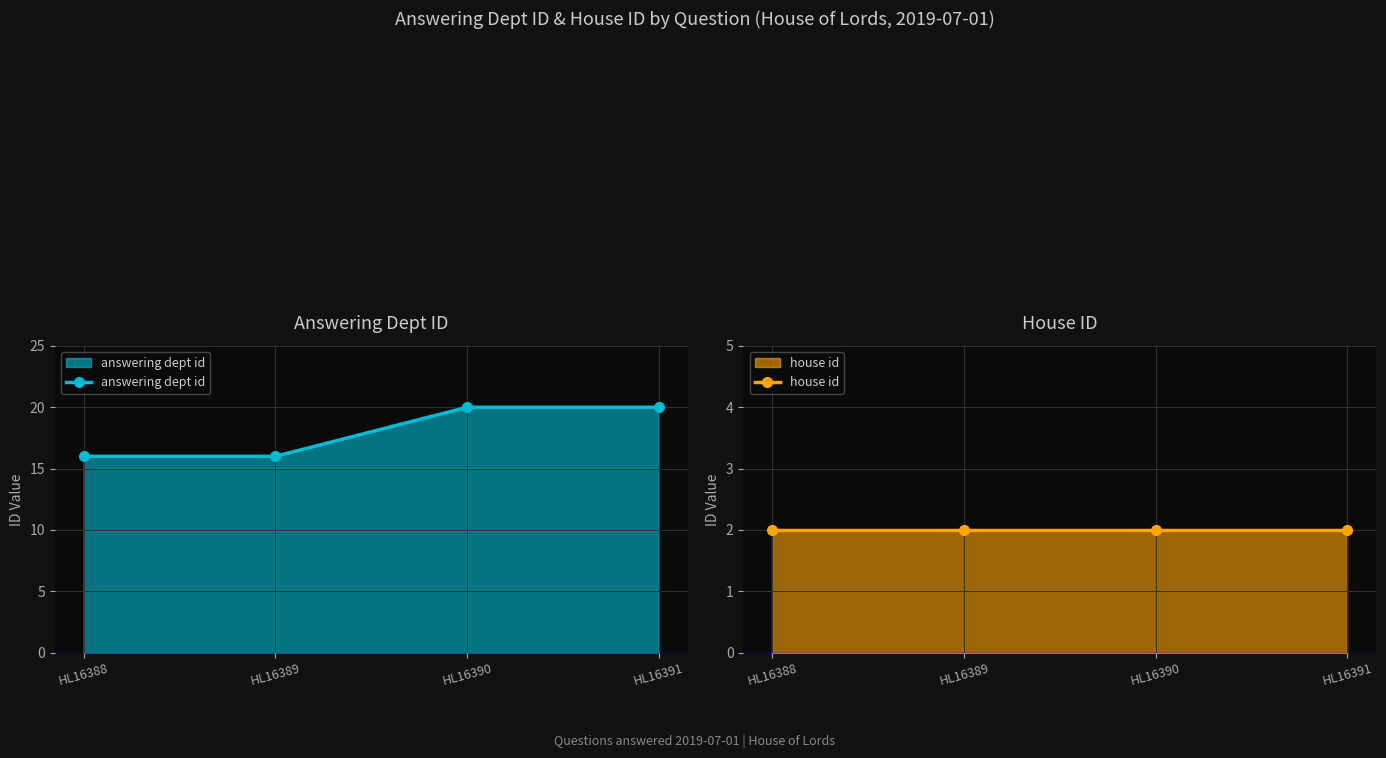

What are all the series names shown in the legend?

answering dept id, house id